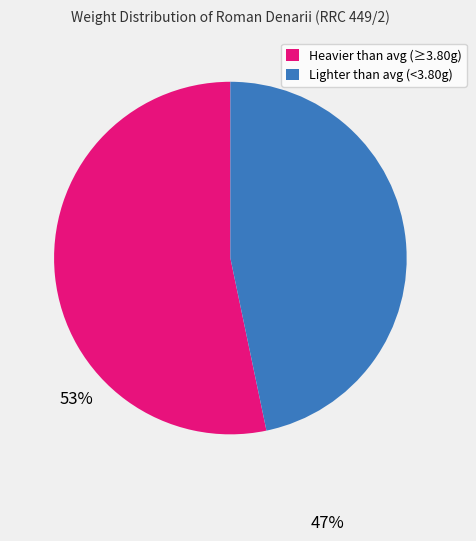

Is the sum of Lighter than avg (<3.80g) and Heavier than avg (≥3.80g) greater than half?

Yes